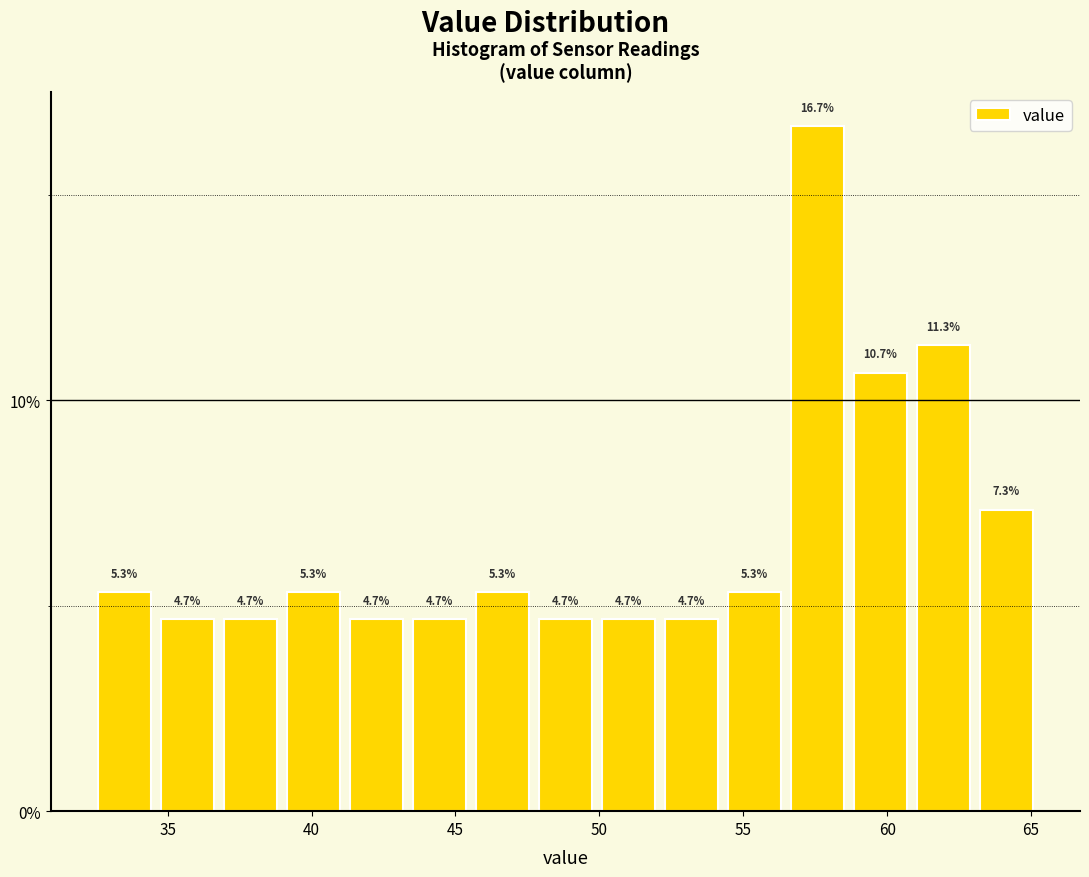

Reading left to right, transcribe this chart: for each bar, give the range it covers on the x-axis and its height. The bar edges are not printed on the chart, so give them approximately, as read against the axis.

32.5 to 34.5: 5.3
34.5 to 37.0: 4.7
37.0 to 39.0: 4.7
39.0 to 41.0: 5.3
41.0 to 43.5: 4.7
43.5 to 45.5: 4.7
45.5 to 47.5: 5.3
47.5 to 50.0: 4.7
50.0 to 52.0: 4.7
52.0 to 54.5: 4.7
54.5 to 56.5: 5.3
56.5 to 58.5: 16.7
58.5 to 61.0: 10.7
61.0 to 63.0: 11.3
63.0 to 65.0: 7.3